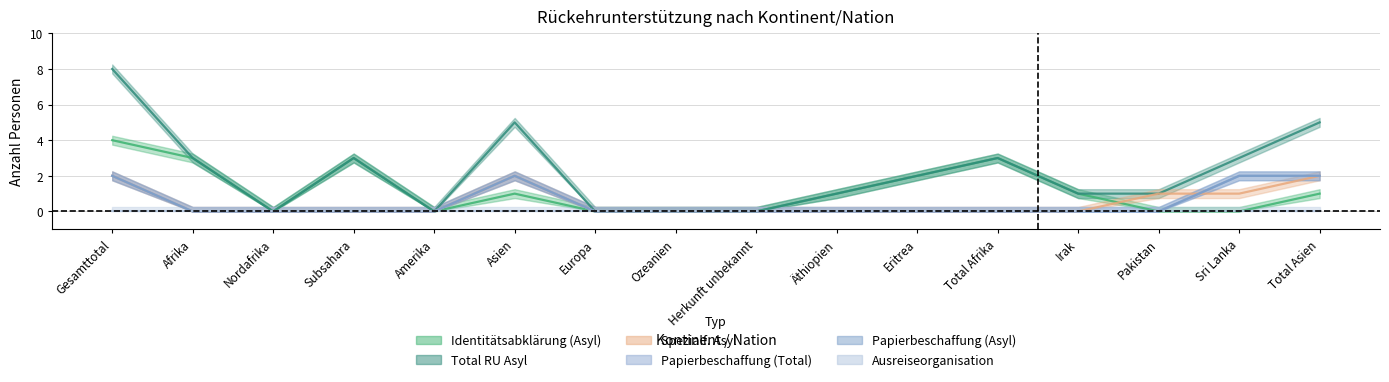

In Total RU Asyl, how many points are higher than both neighbors (excluding endpoints)?

3